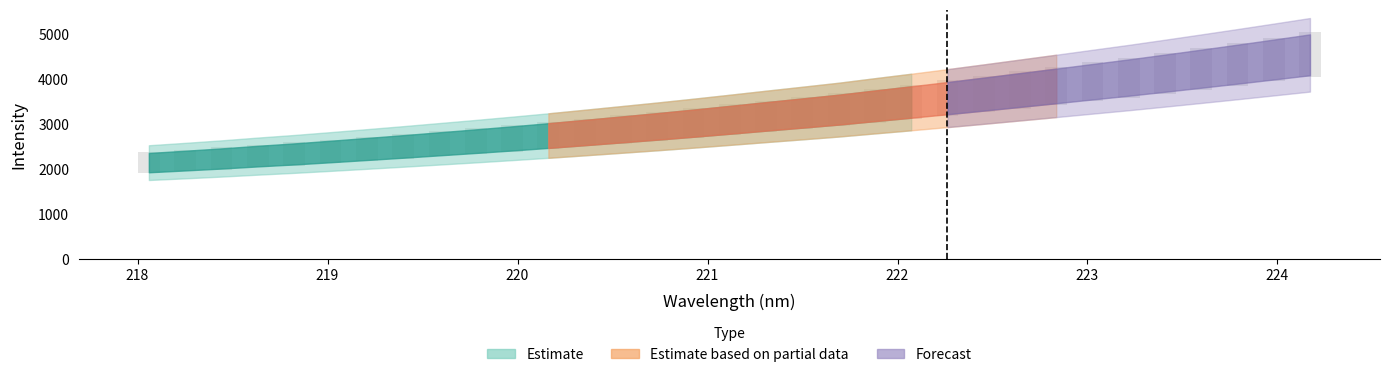

Between 221.1174 and 222.8355, which is larger?

222.8355